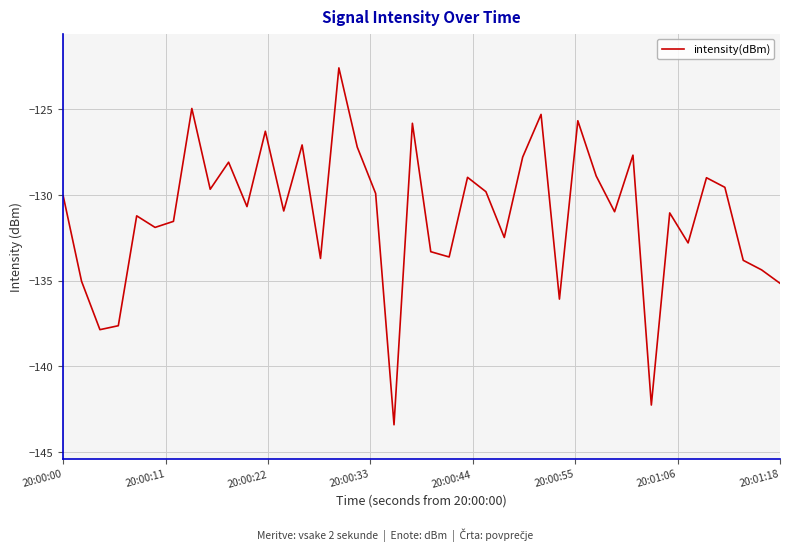

What is the smallest value displayed?

-143.4